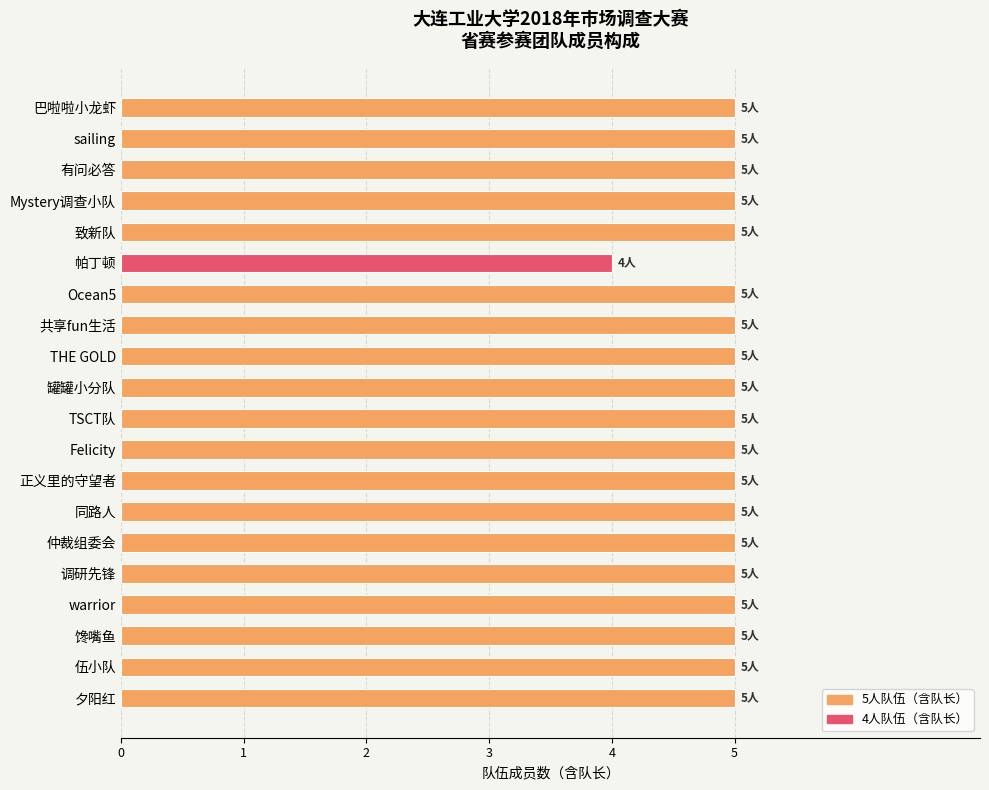

What is the ratio of the value at 夕阳红 to the value at 调研先锋?

1.0